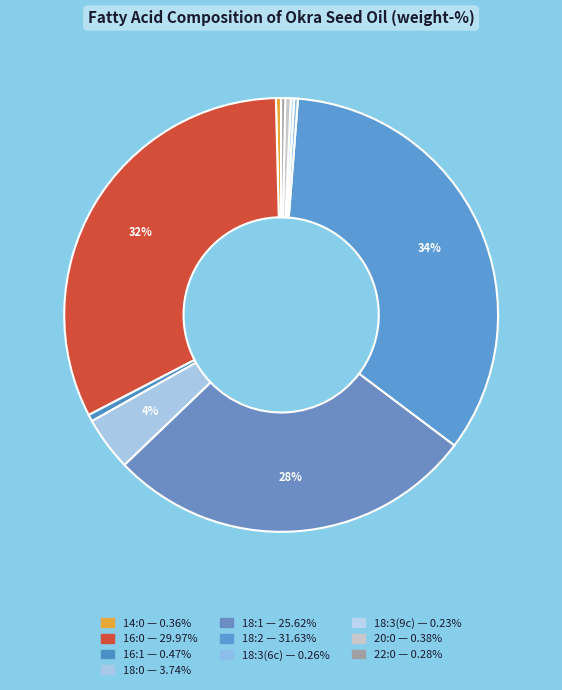

What is the change in value from 18:3(9c) to 22:0?

+0.1